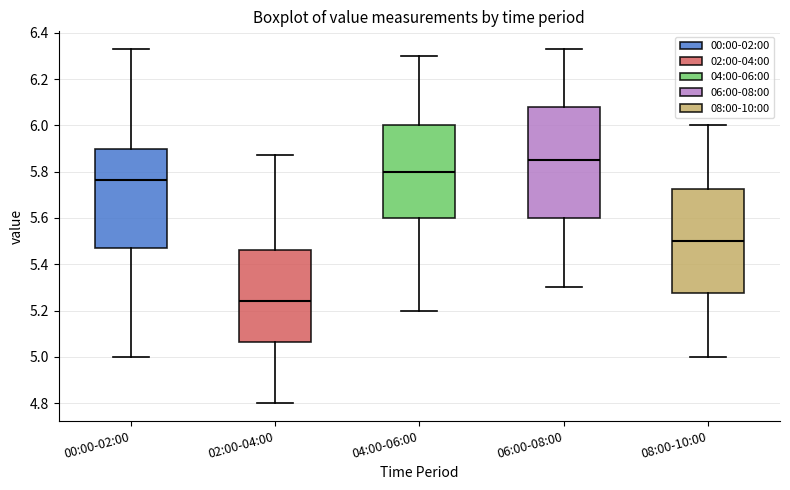

Reading left to right, transcribe this box plot: for each box, give where its median line is, the range the box spans, and where its two whiskers end, as read against the y-axis. The values are not printed on the chart, so give them approximately, as read against the axis.

00:00-02:00: median 5.76, box 5.48 to 5.90, whiskers 5.00 to 6.34
02:00-04:00: median 5.24, box 5.06 to 5.46, whiskers 4.80 to 5.88
04:00-06:00: median 5.80, box 5.60 to 6.00, whiskers 5.20 to 6.30
06:00-08:00: median 5.86, box 5.60 to 6.08, whiskers 5.30 to 6.34
08:00-10:00: median 5.50, box 5.28 to 5.72, whiskers 5.00 to 6.00